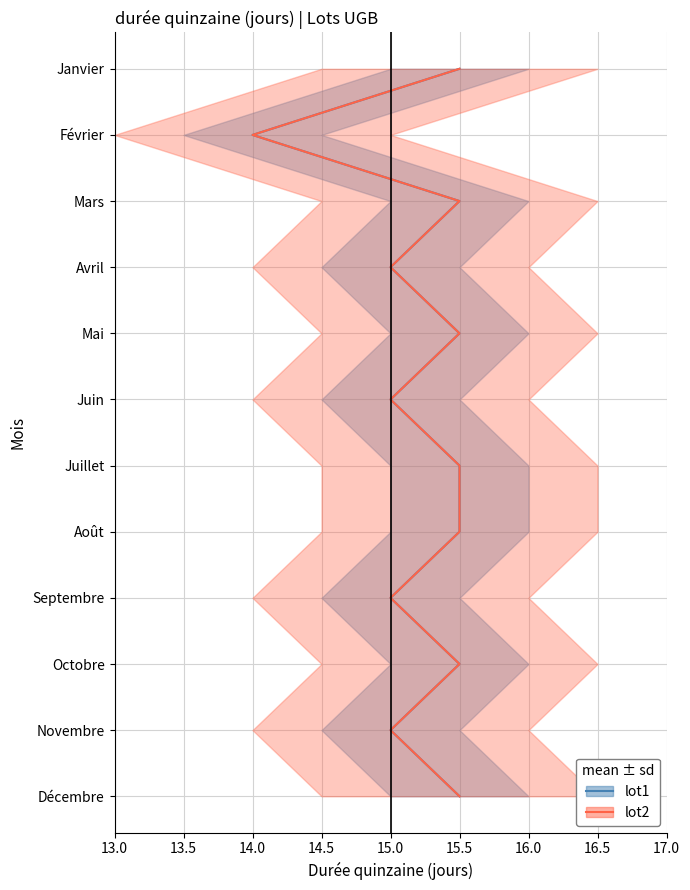

True or false: lot2 and lot1 cross at least once.

False